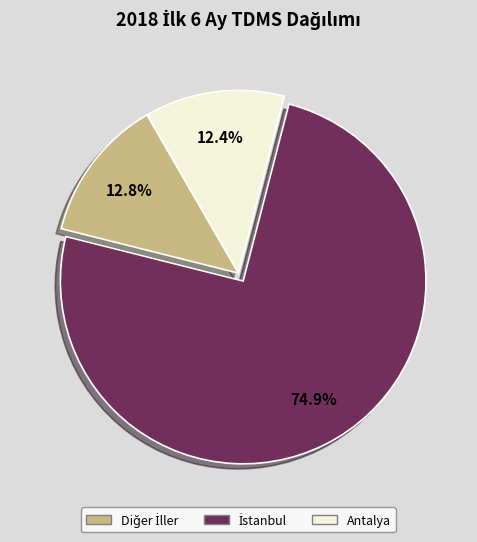

How many slices are in this pie chart?

3